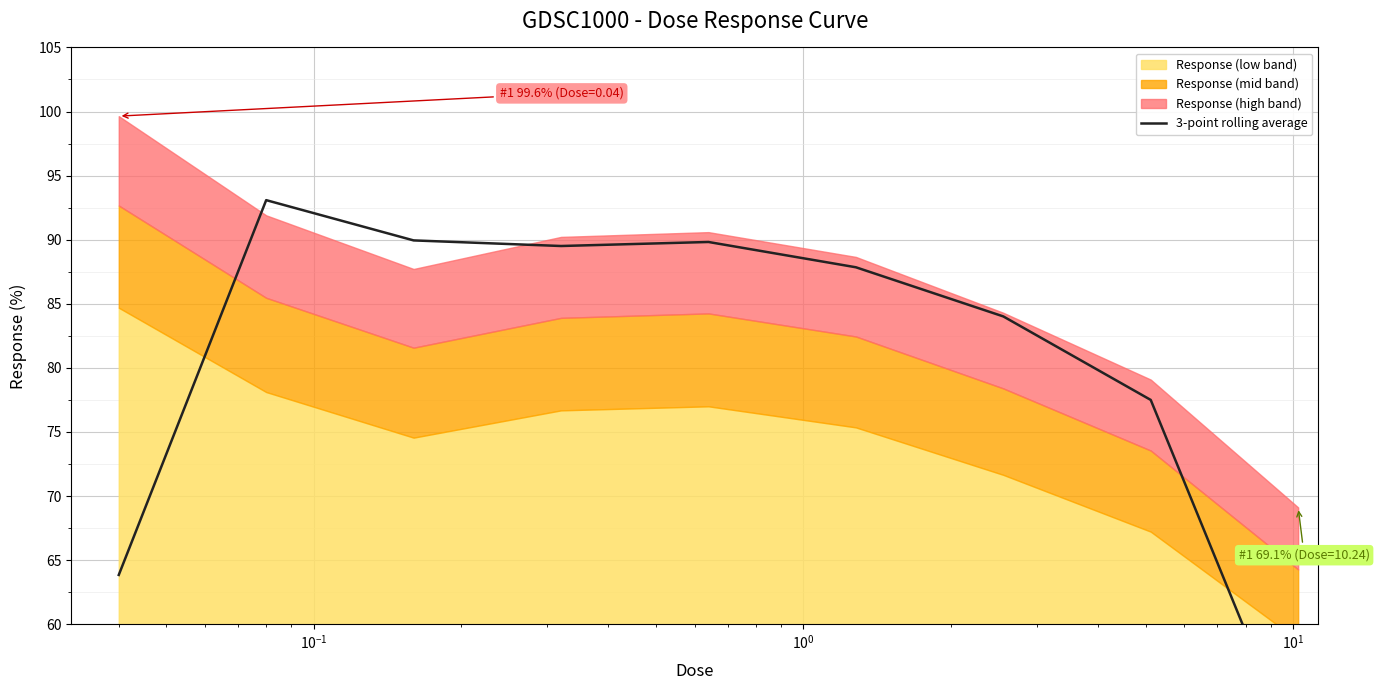

How many points are lower than both their immediate neighbors (excluding endpoints)?

1